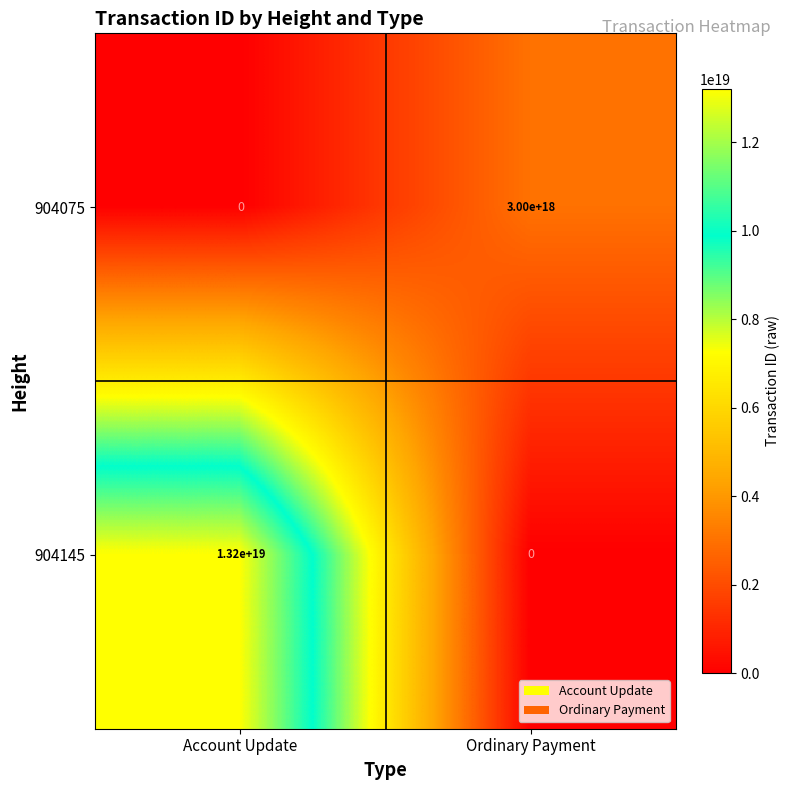

At which label is 904075 closest to 1500000000000000000?

Account Update